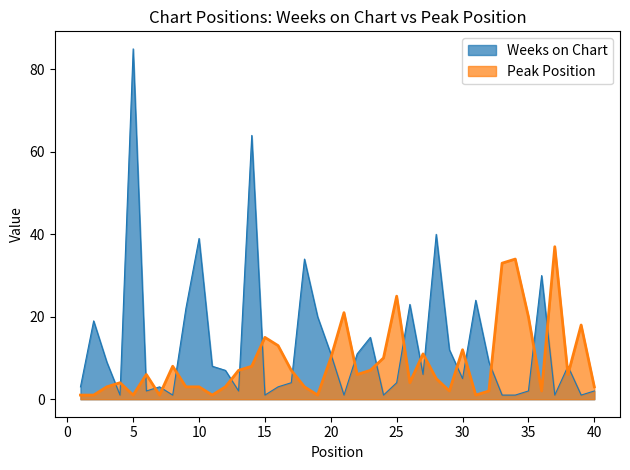

What is the difference between the highest and lowest values at 27?

5